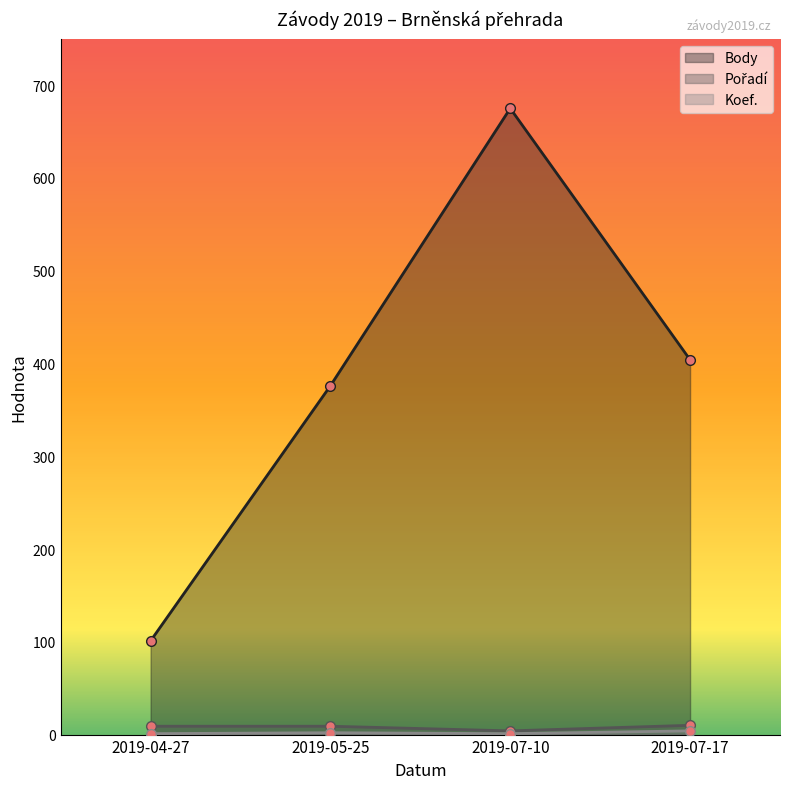

Reading right to left, extract all data points from this chart.

Body: 404	675	376	101
Pořadí: 10	4	9	9
Koef.: 4	1	2	1